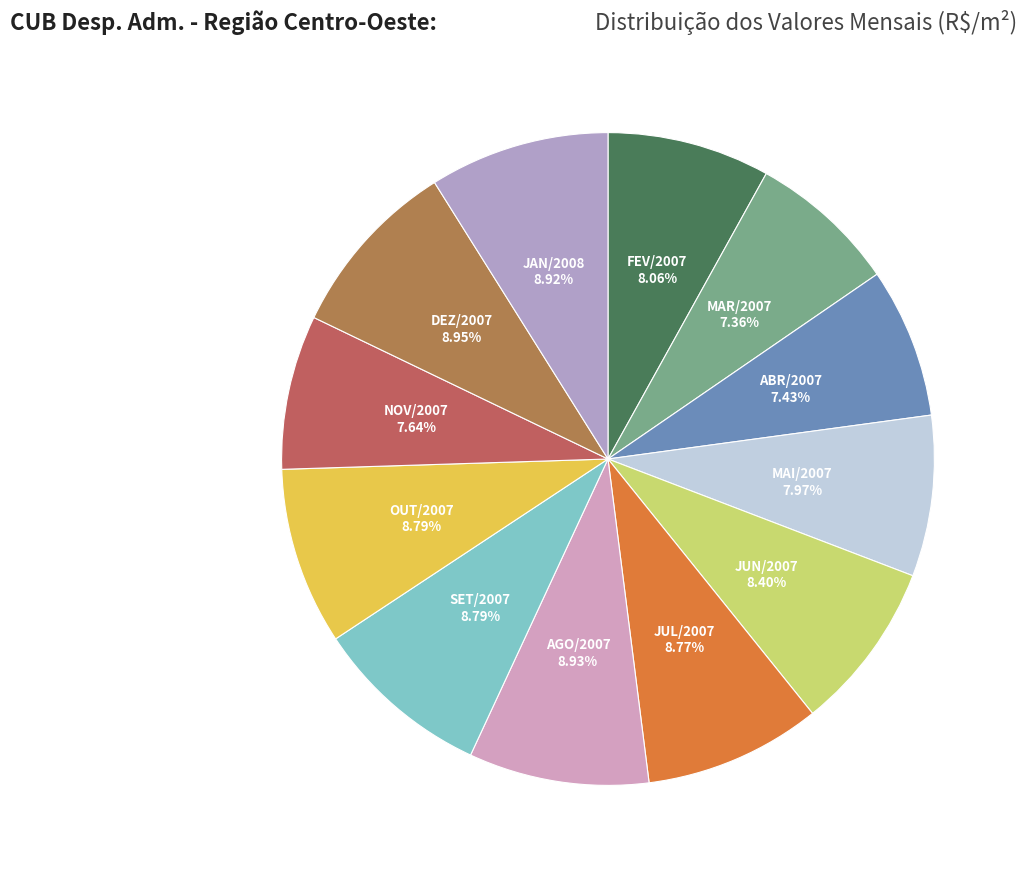

Which slice is the largest?

DEZ/2007